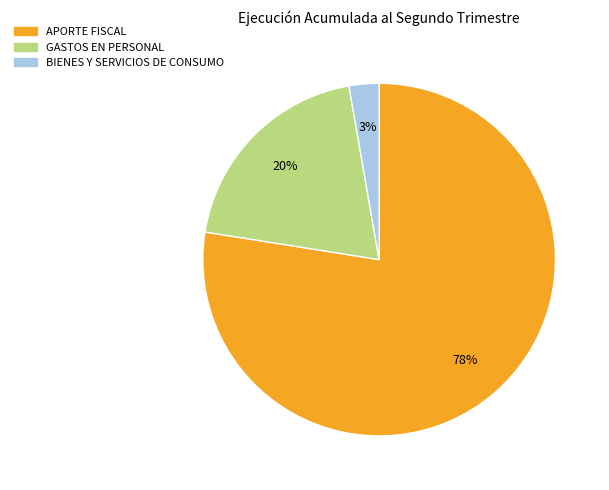

Approximately how many times larger is the value at APORTE FISCAL compared to GASTOS EN PERSONAL?

3.9